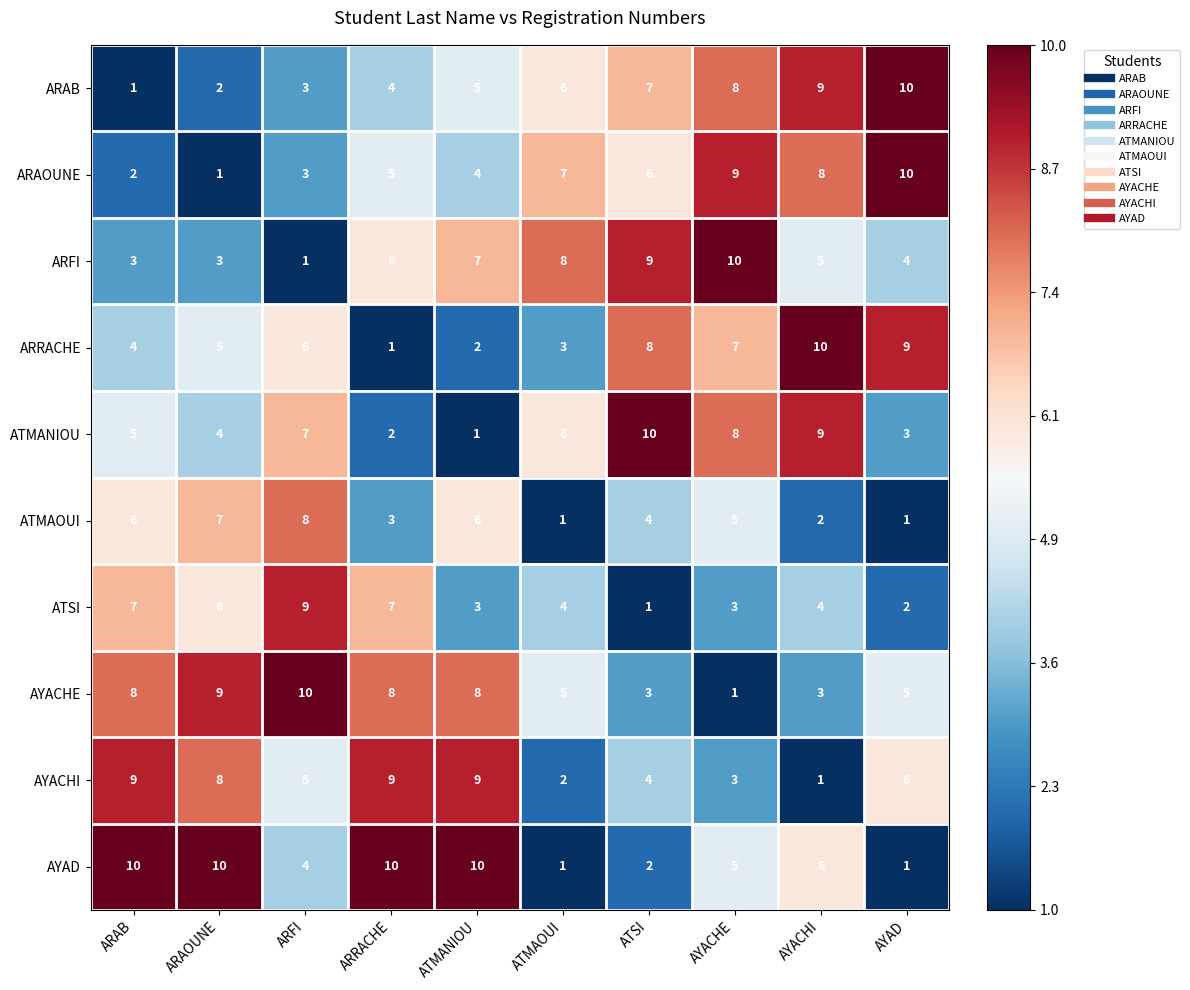

True or false: AYAD has a value of 10 at ARAOUNE.

True